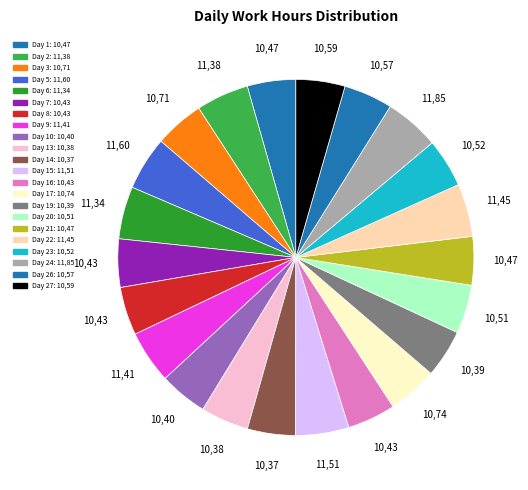

Which slice is the largest?

Day 24